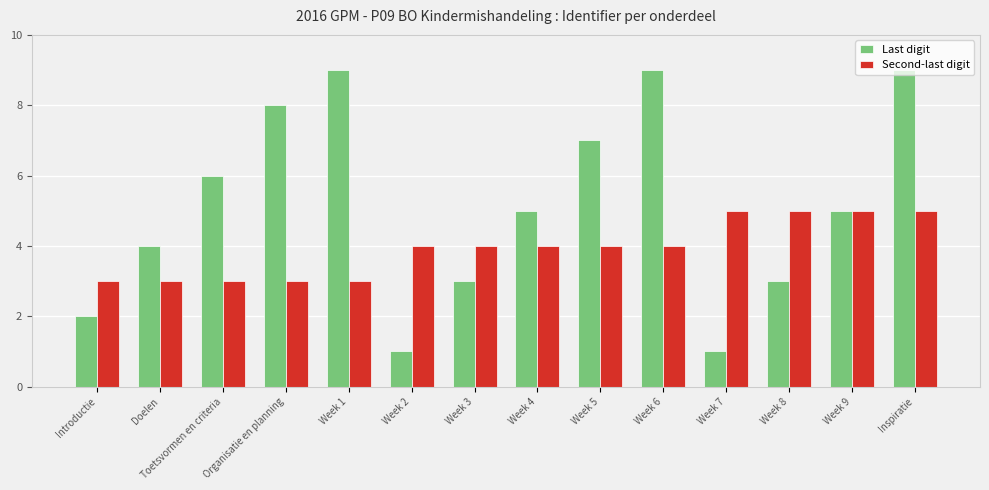

Read the Last digit value at Organisatie en planning.

8